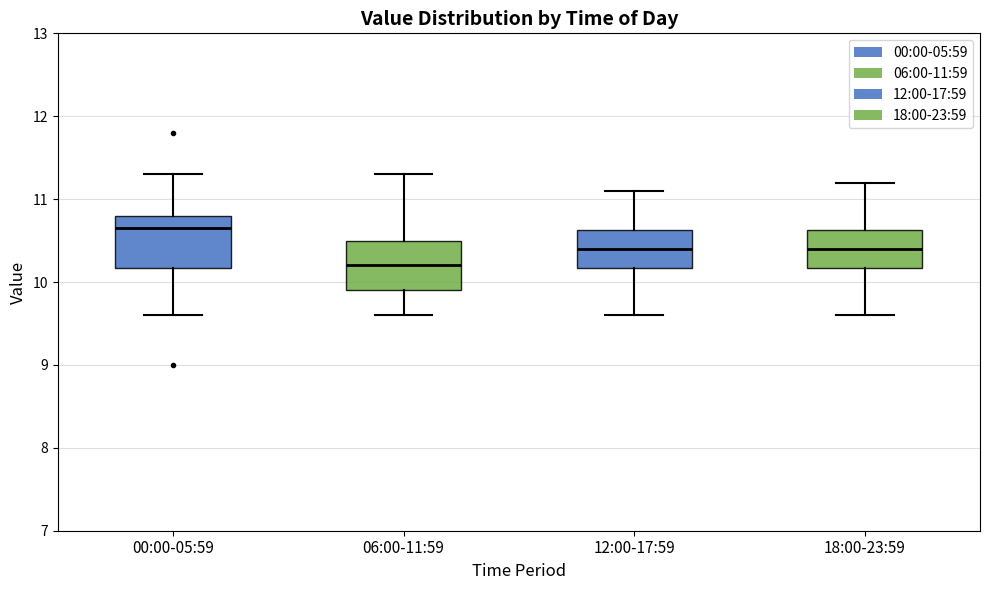

Which box has the lowest median line?

06:00-11:59